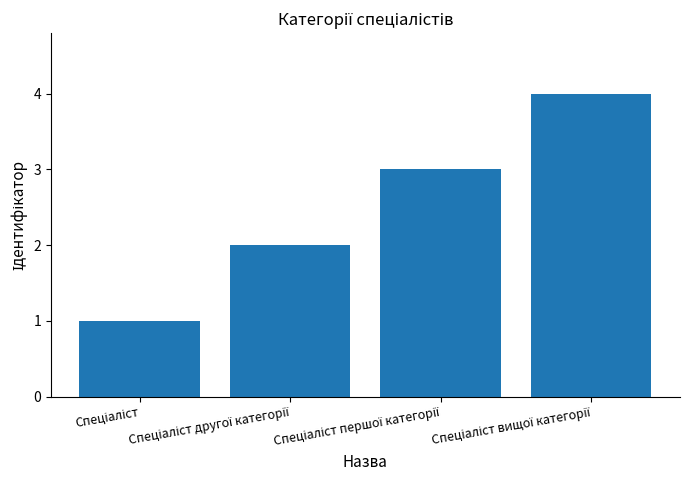

What is the smallest value displayed?

1